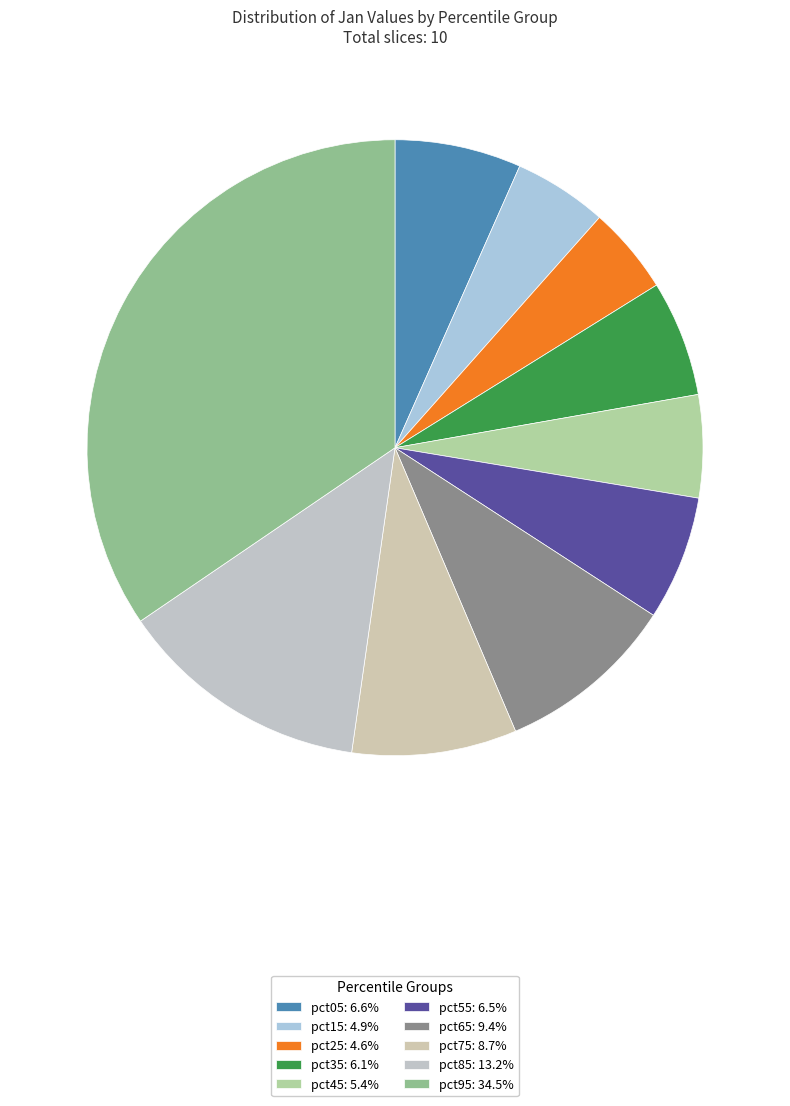

Does pct35 represent more than half of the total?

No